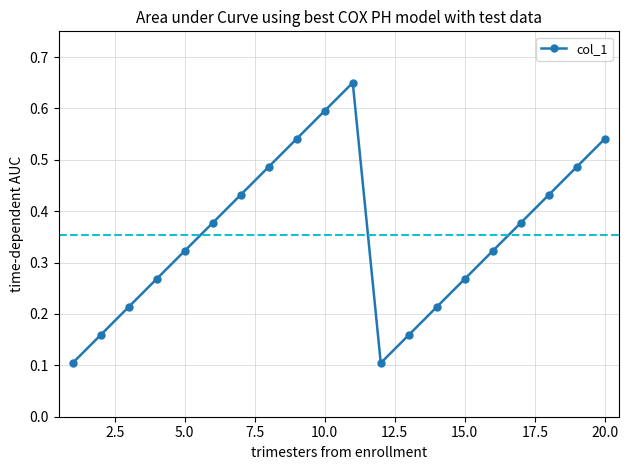

How many points are higher than both their immediate neighbors (excluding endpoints)?

1